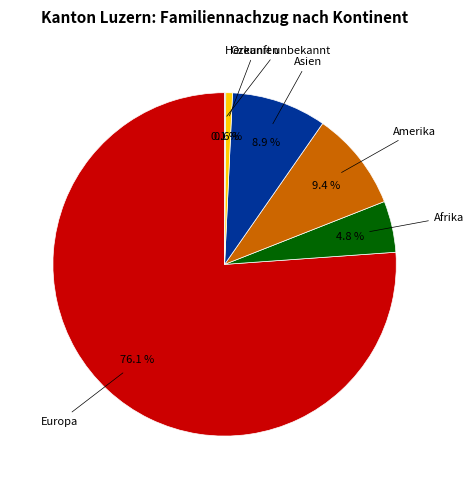

Does any single category account for the majority?

Yes